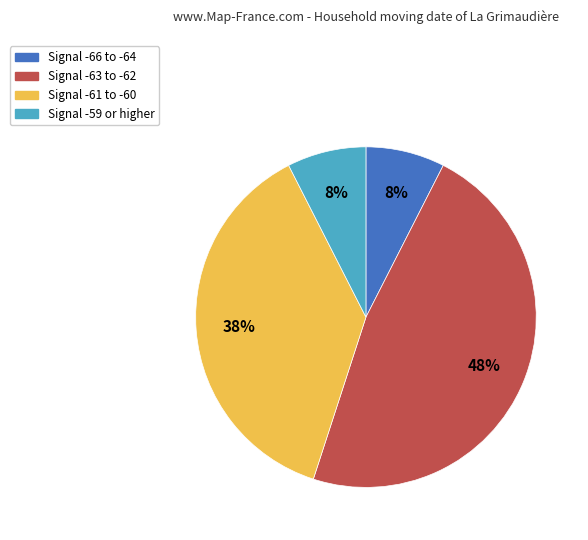

Which category has the biggest portion of the pie?

Signal -63 to -62